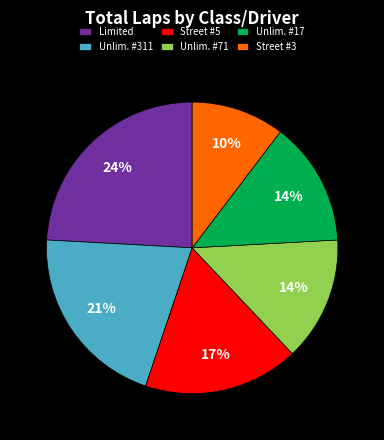

To the nearest percent, what is the difference between the largest and smallest slice percentages?

14%